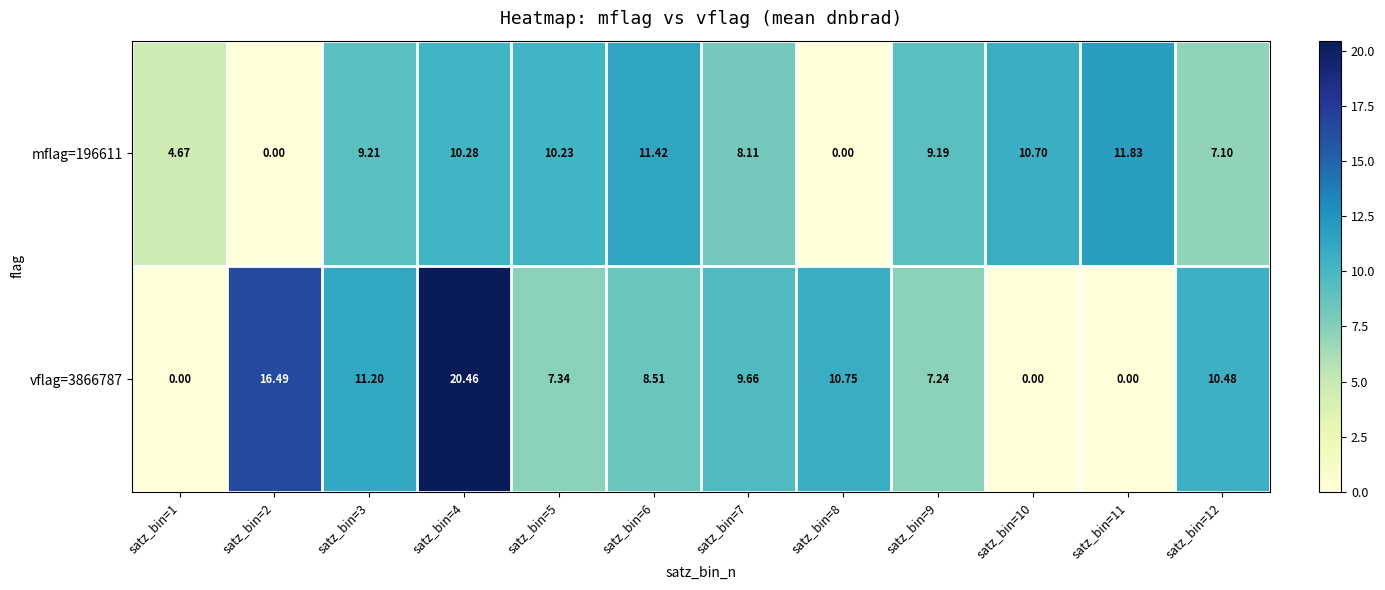

Is the value of vflag=3866787 at satz_bin=3 greater than the value of mflag=196611 at satz_bin=12?

Yes